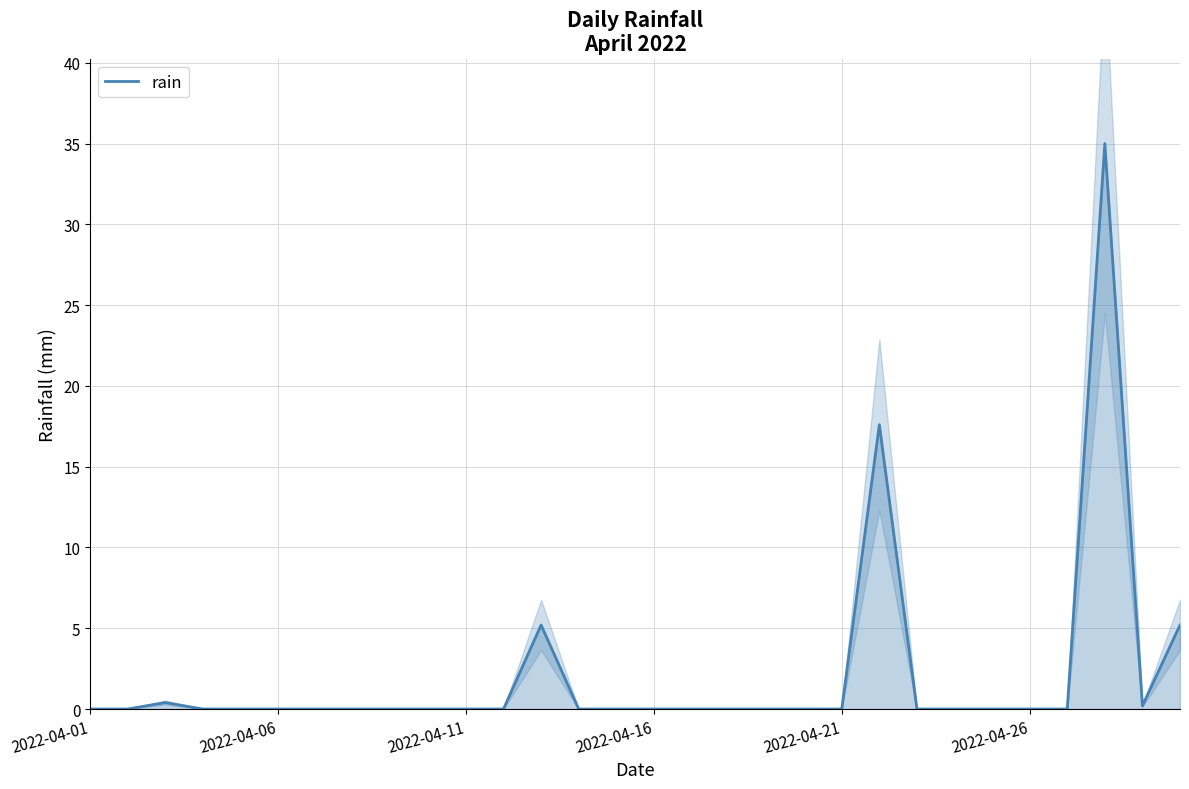

The chart shows a value of 0.2 at 28. True or false?

True